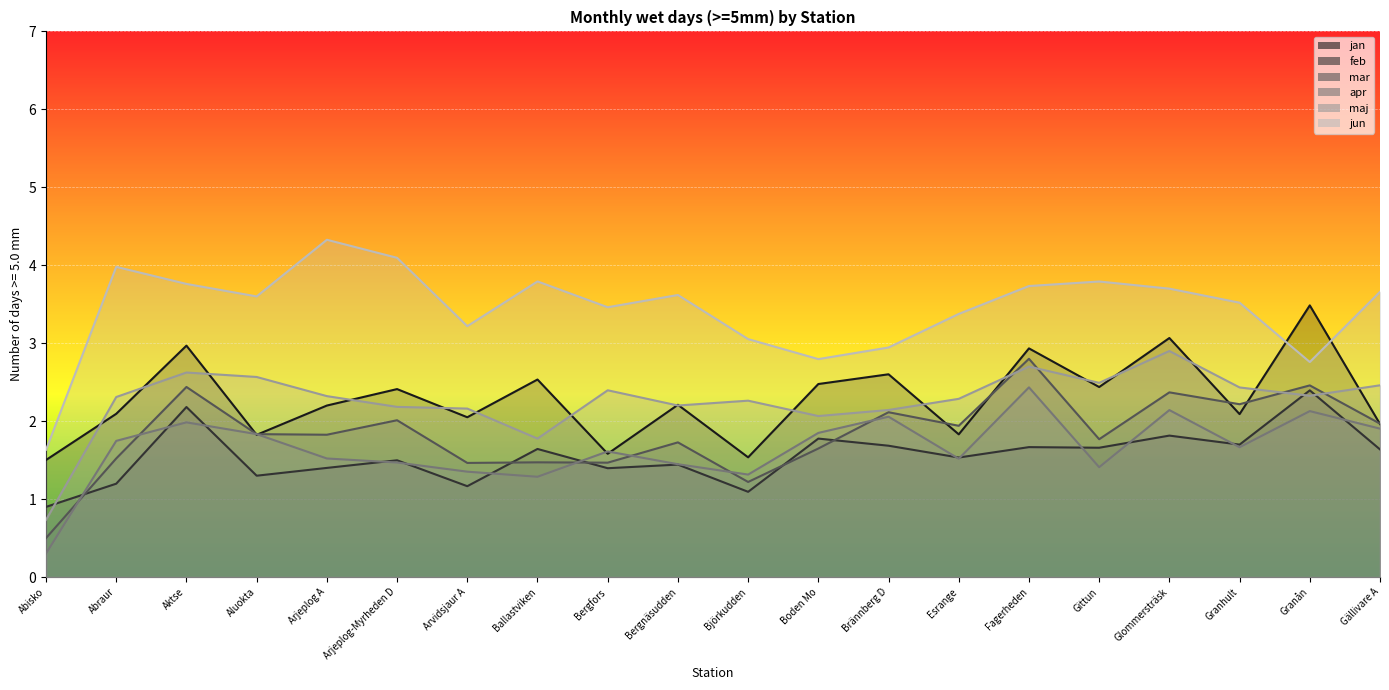

At which label does maj first exceed 2?

Abraur